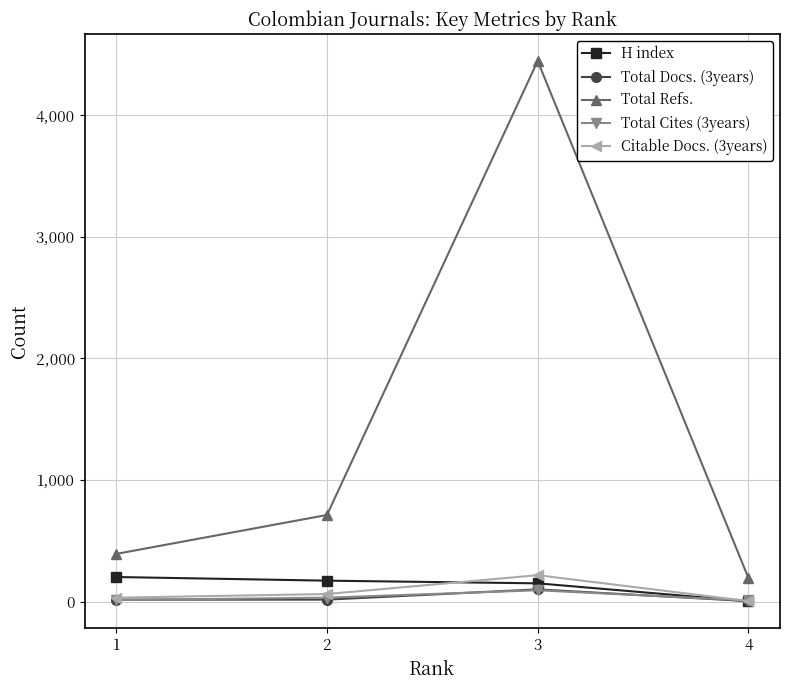

Does the chart display data point markers on the line(s)?

Yes